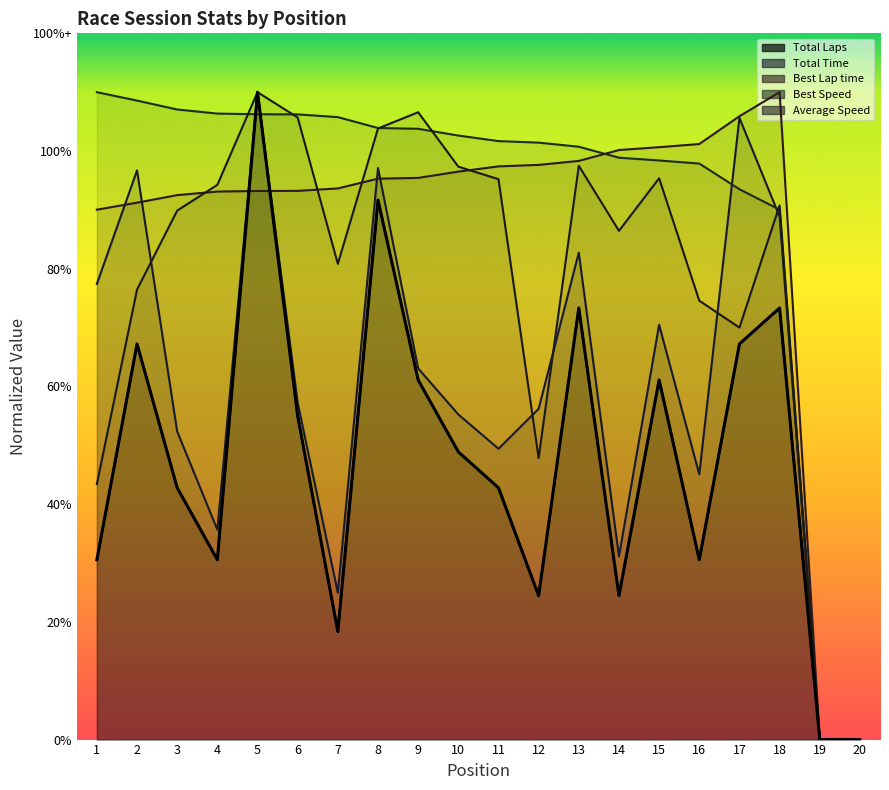

How many interior local peaks (higher than both neighbors) does the data have?

6